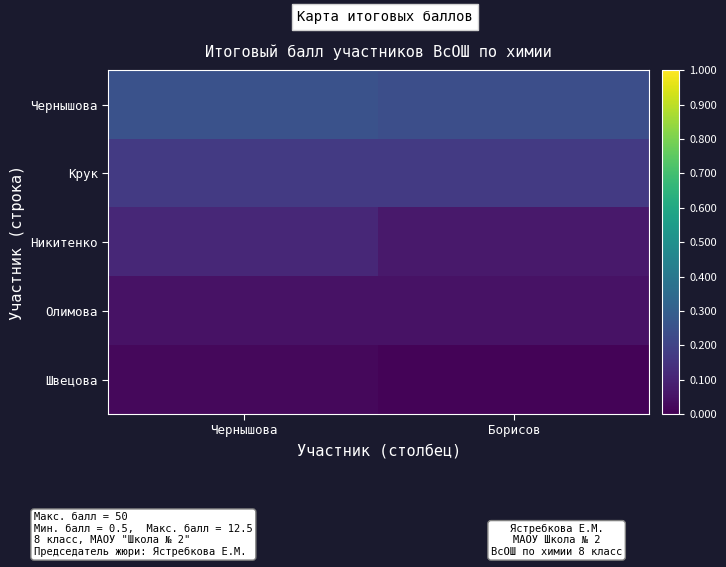

What is the smallest value displayed?

0.5